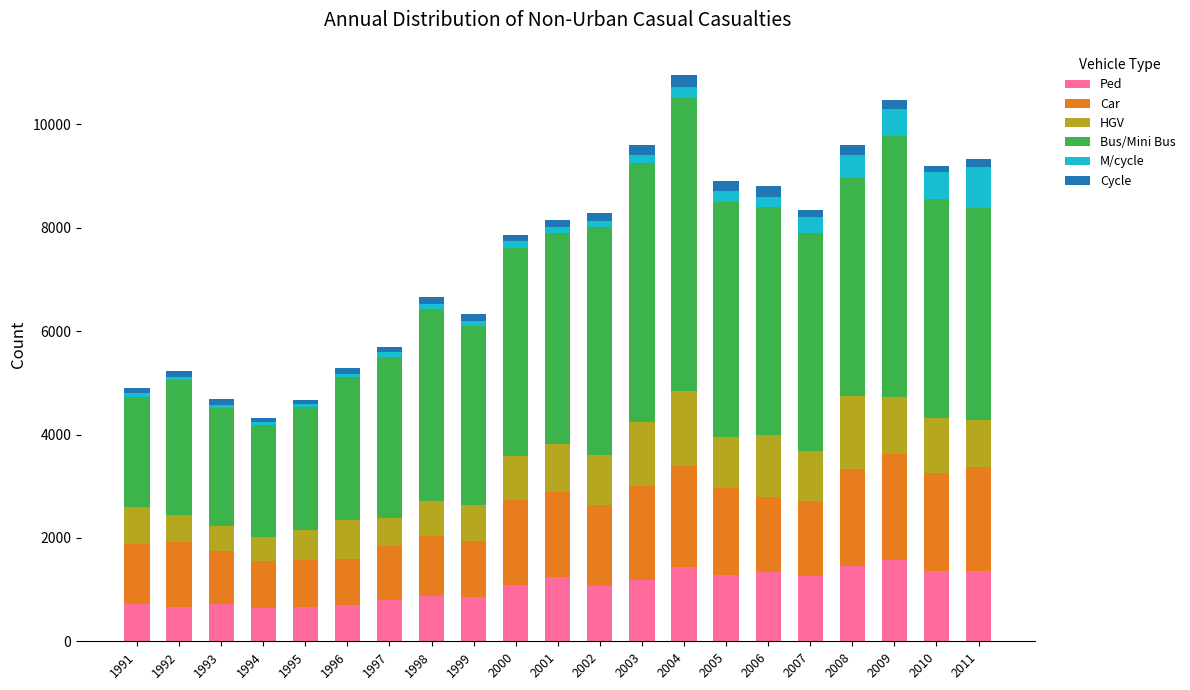

What is the minimum value for Ped?

651